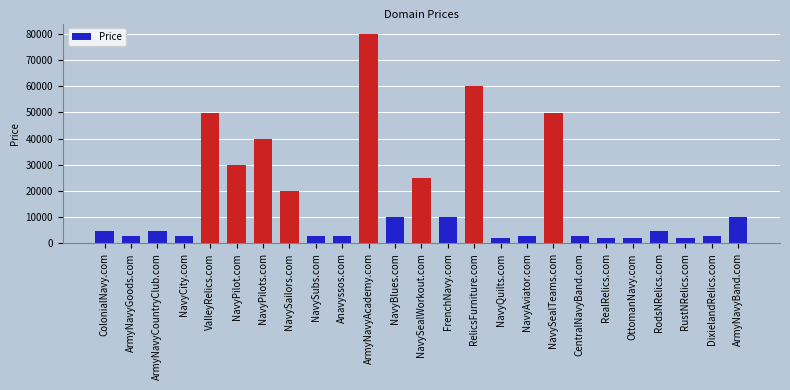

Which has a higher value, ValleyRelics.com or DixielandRelics.com?

ValleyRelics.com